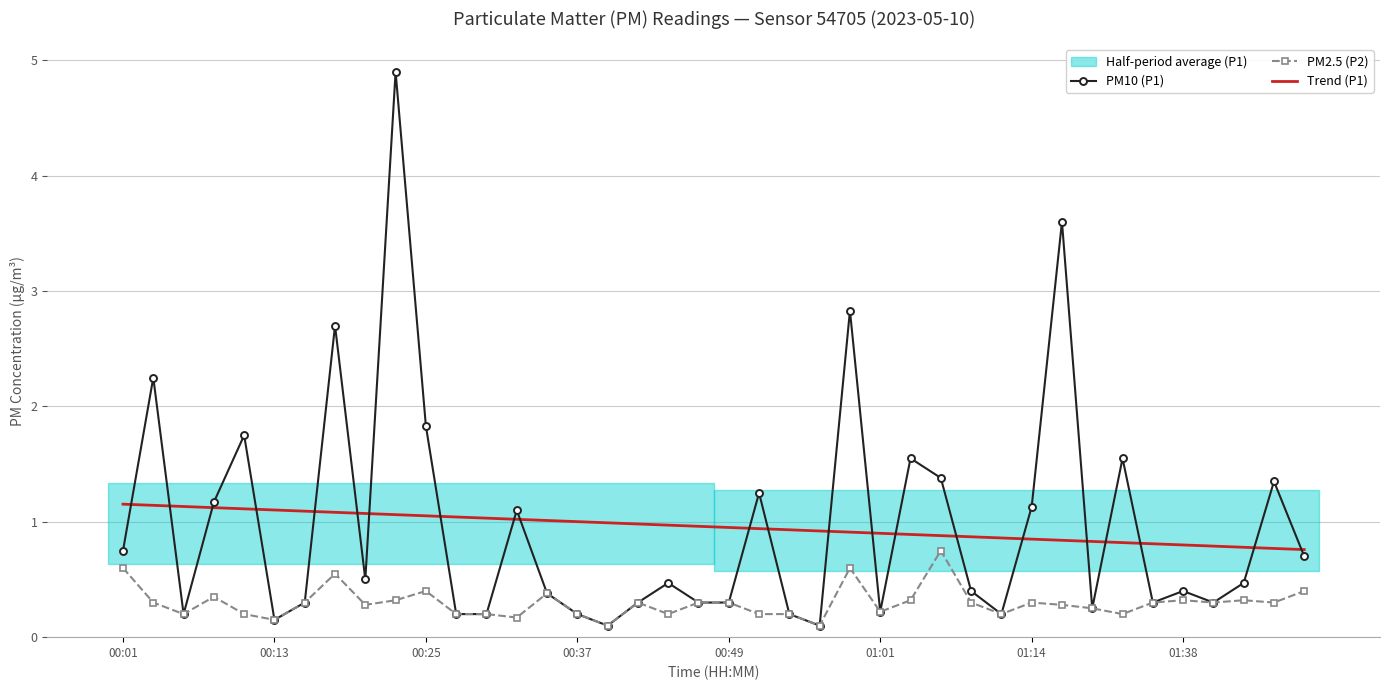

What is the value of the PM10 (P1) point at the 8th from the left?

2.7